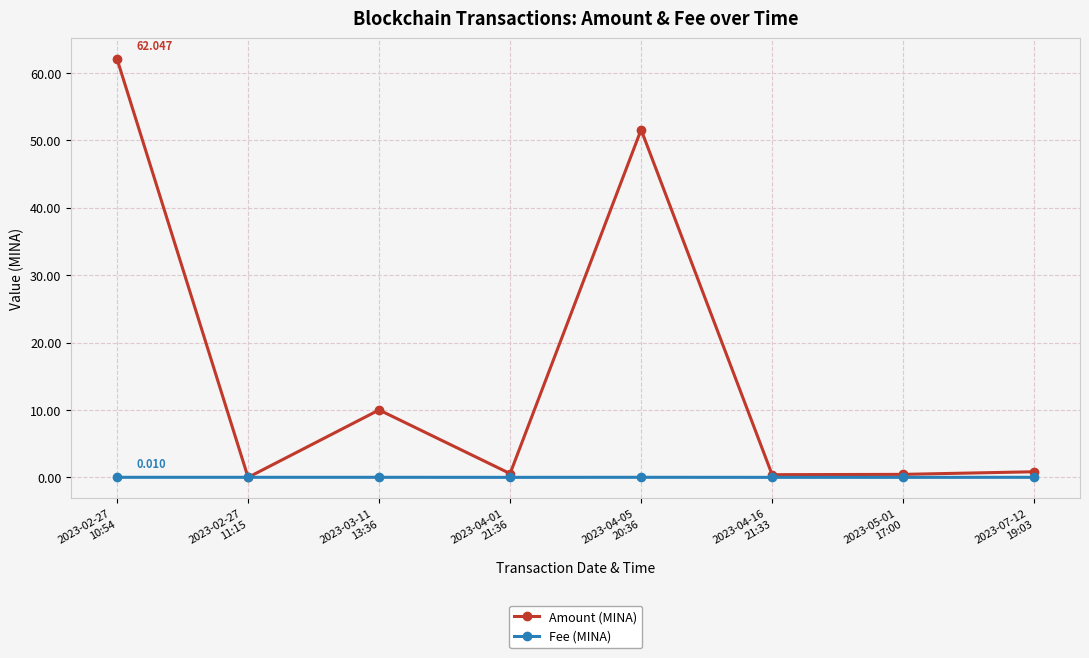

Which series has the largest total across all categories?

Amount (MINA)